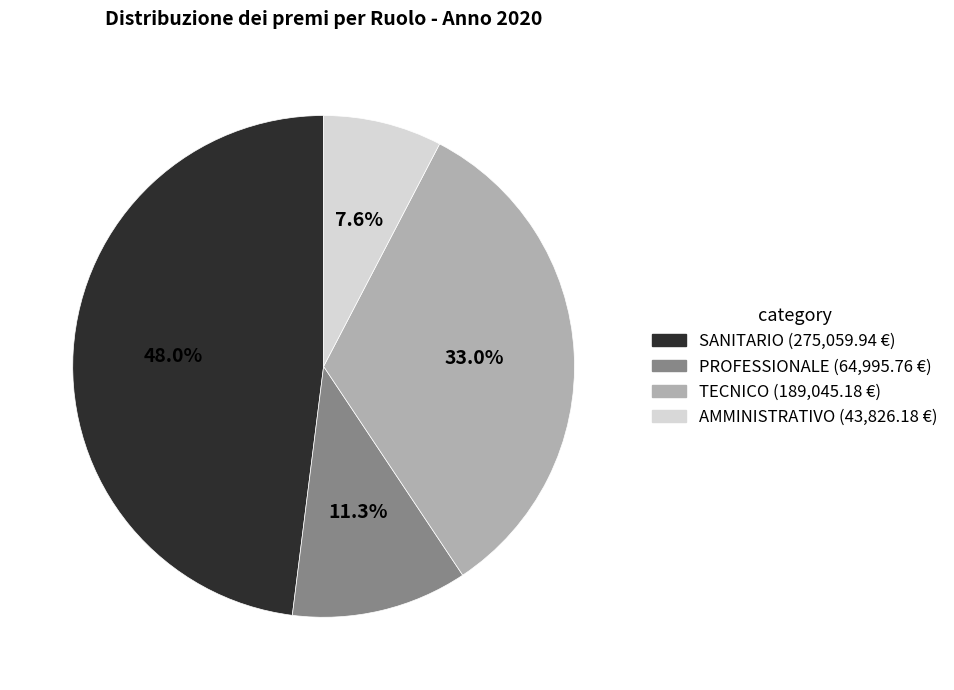

Combined, what portion of the pie is SANITARIO and PROFESSIONALE?

59.4%